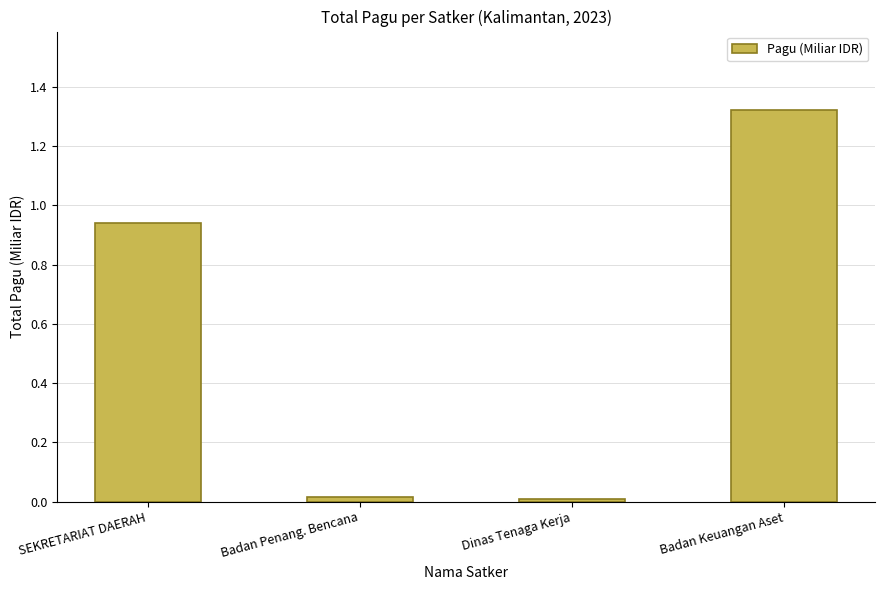

What is the label of the 2nd bar from the left?

Badan Penang. Bencana